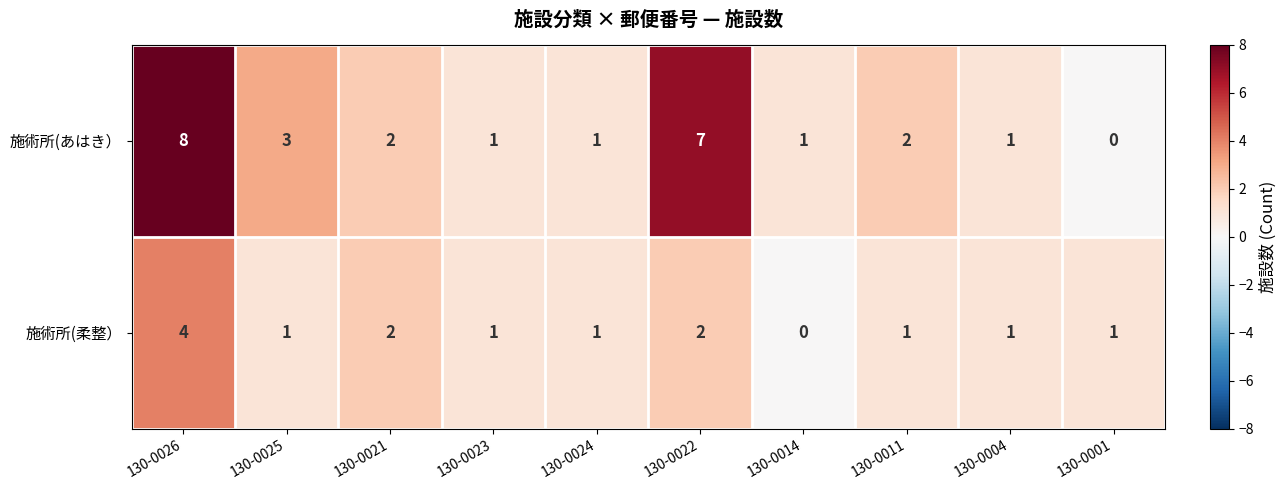

What is the sum of all 施術所(柔整） values?

14